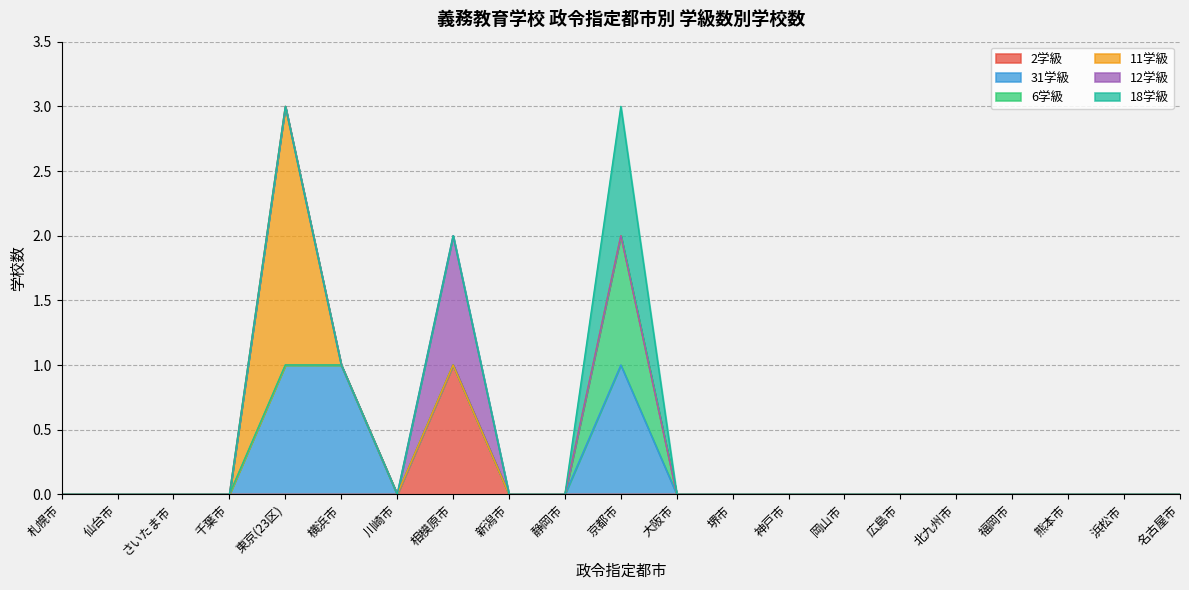

Which series has the largest range (max minus min)?

11学級